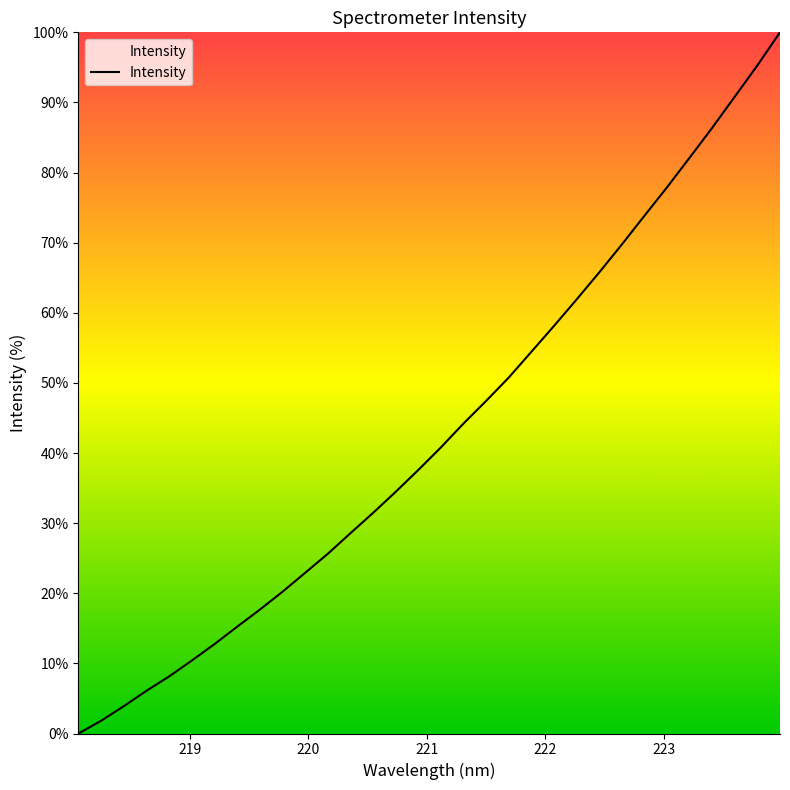

What is the greatest value displayed?

100.0